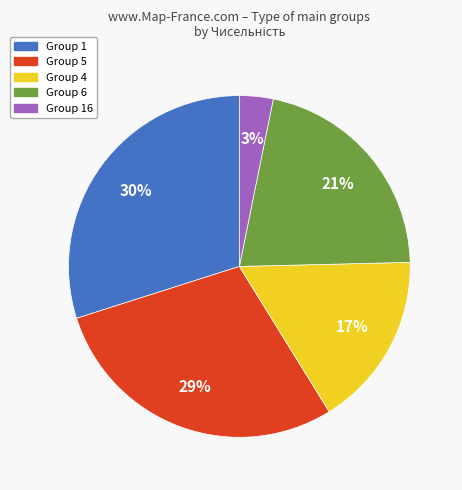

To the nearest percent, what is the average slice percentage?

20%